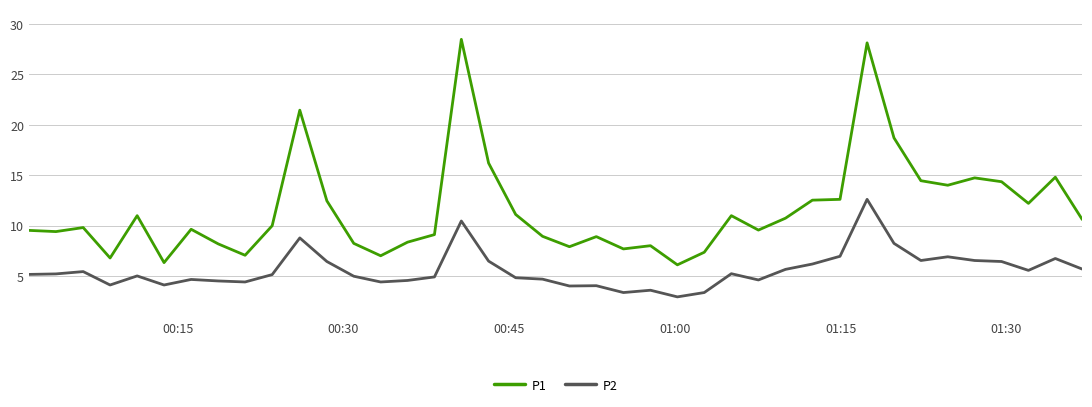

What are all the series names shown in the legend?

P1, P2